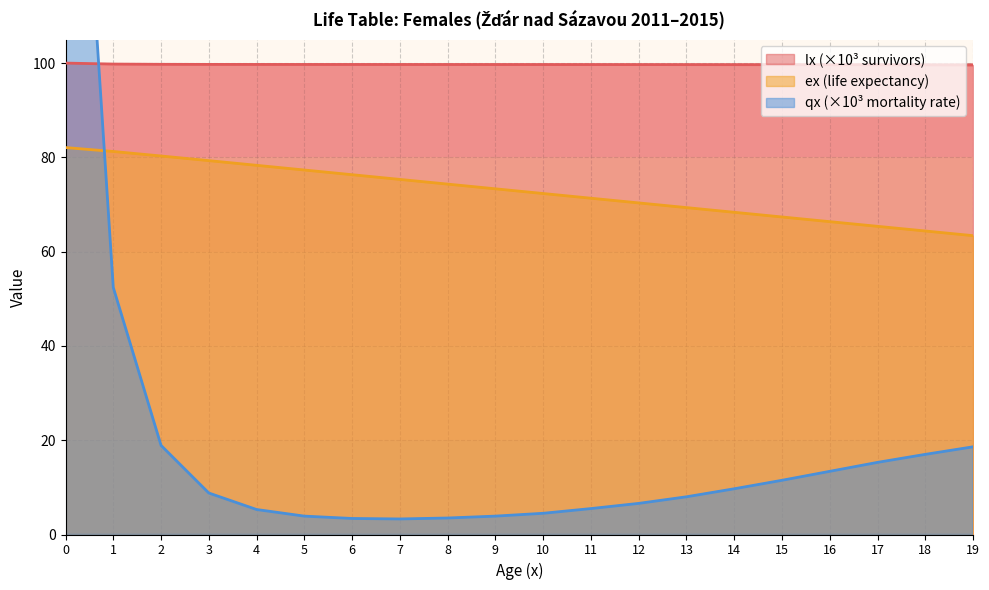

At 3, list the series in order from largest to smallest.

lx, ex, qx_scaled